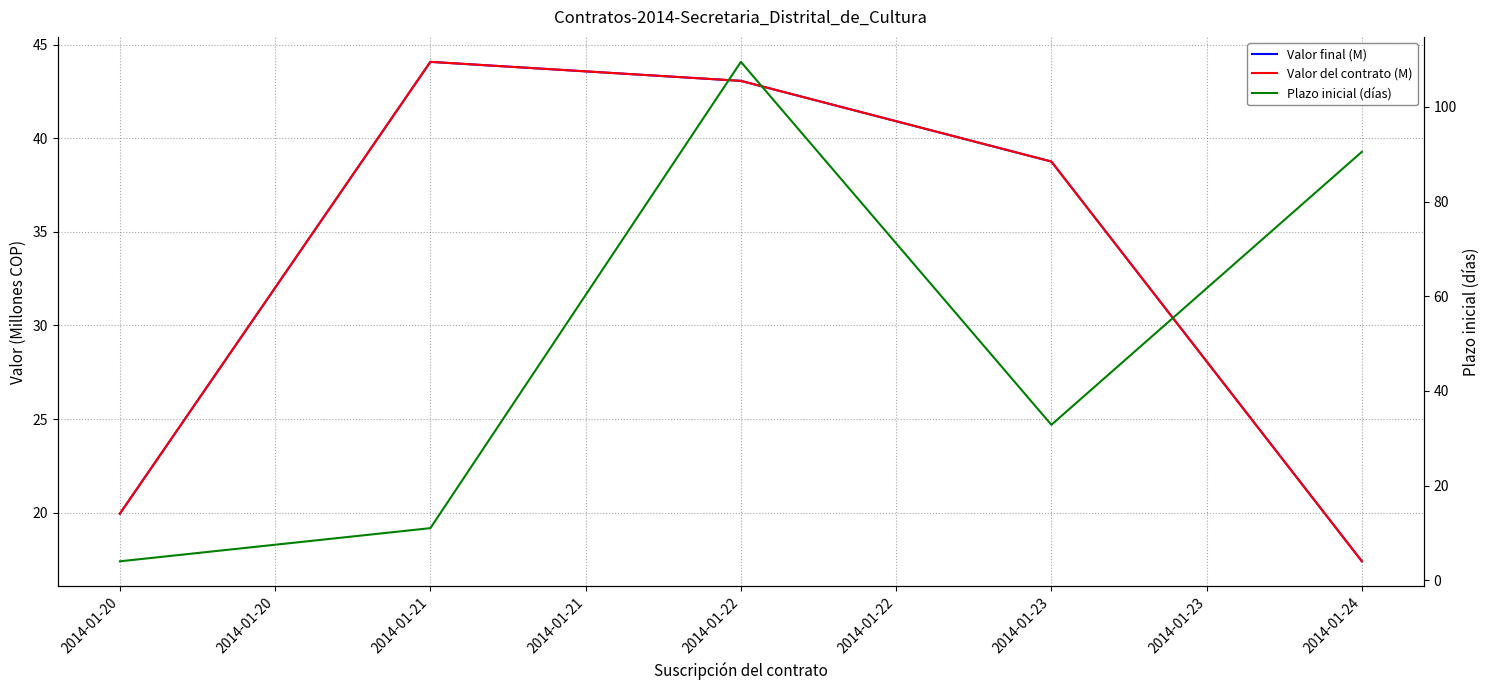

In Plazo inicial (días), how many points are lower than both neighbors (excluding endpoints)?

1